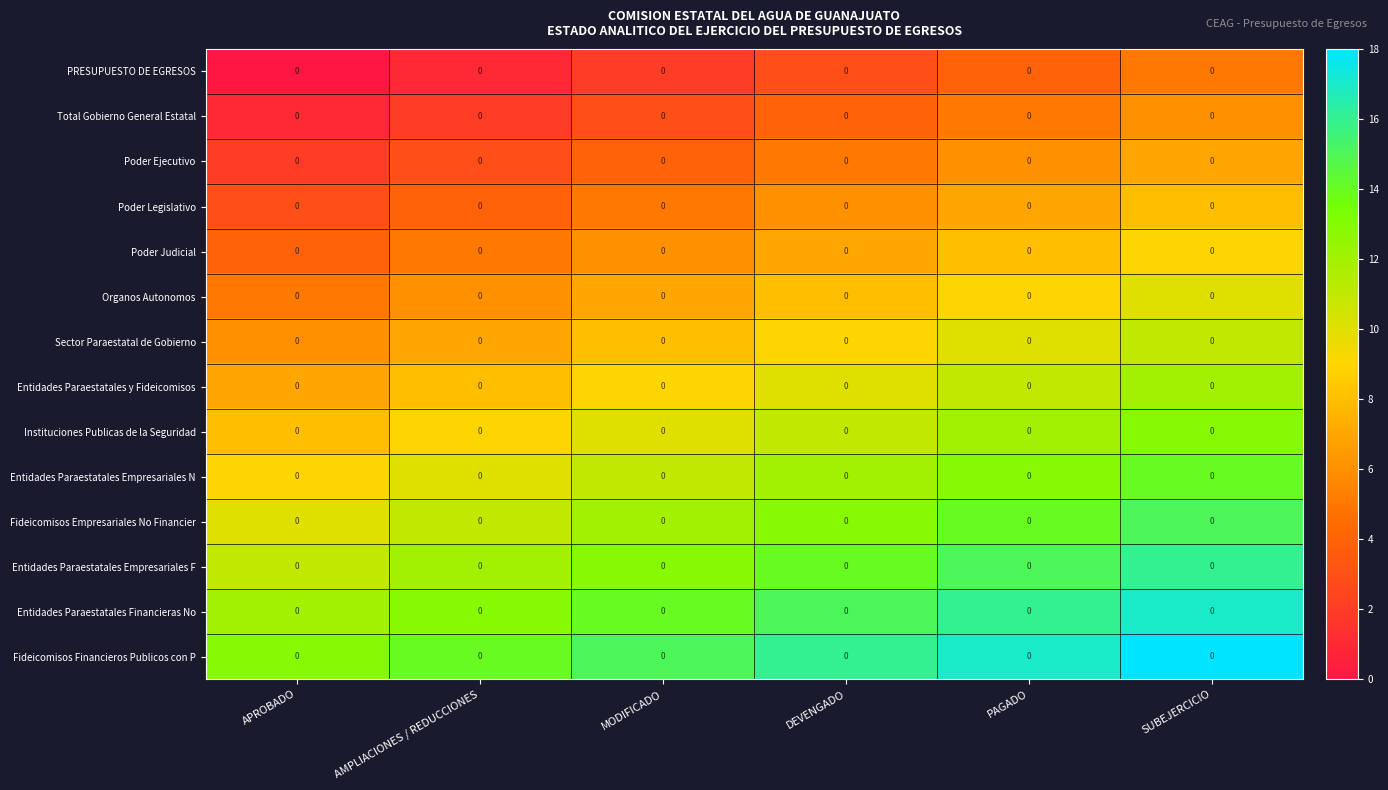

What is the sum of the PRESUPUESTO DE EGRESOS values at MODIFICADO and PAGADO?

6